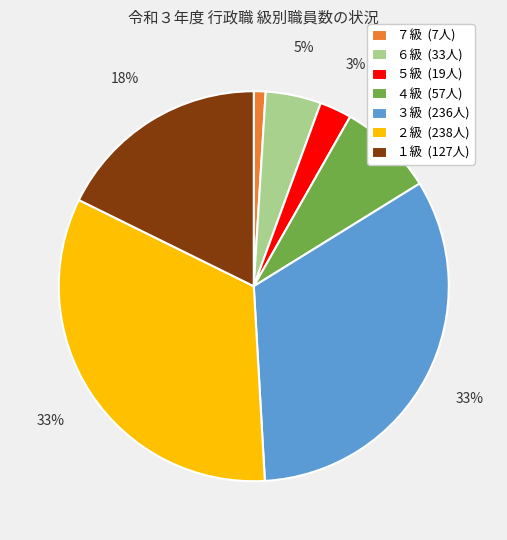

The ５級 (19人) slice represents 3% of the pie. True or false?

True